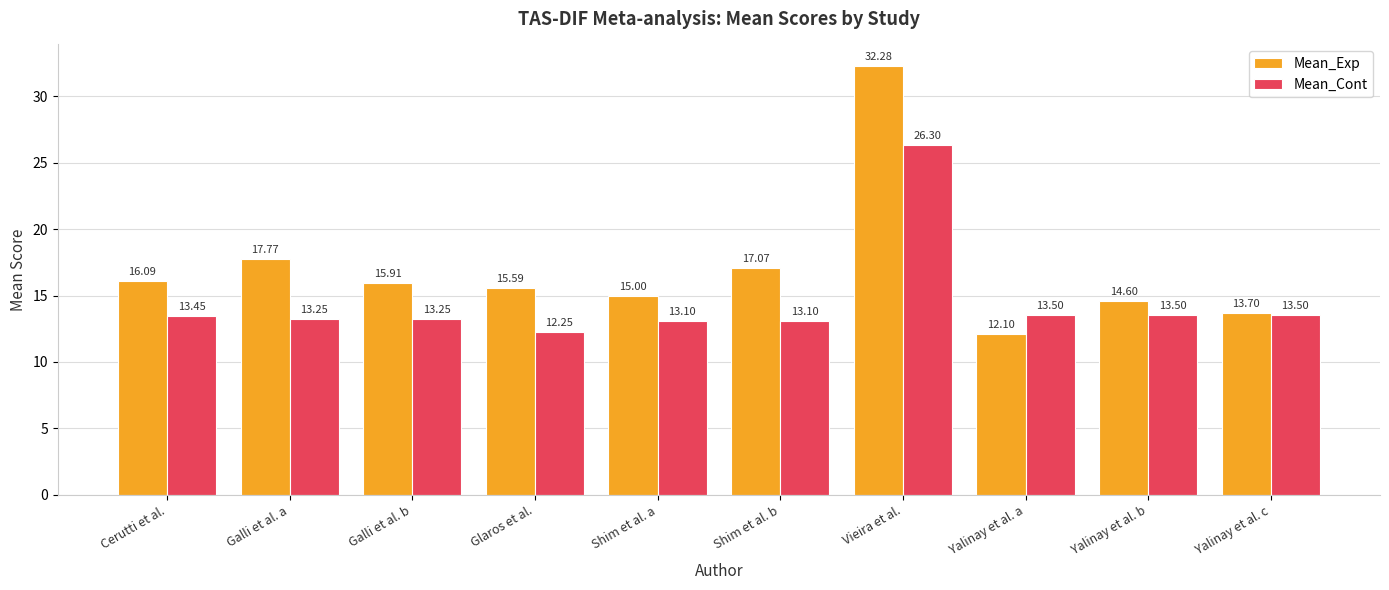

What is the difference between the highest and lowest values at Shim et al. a?

1.9